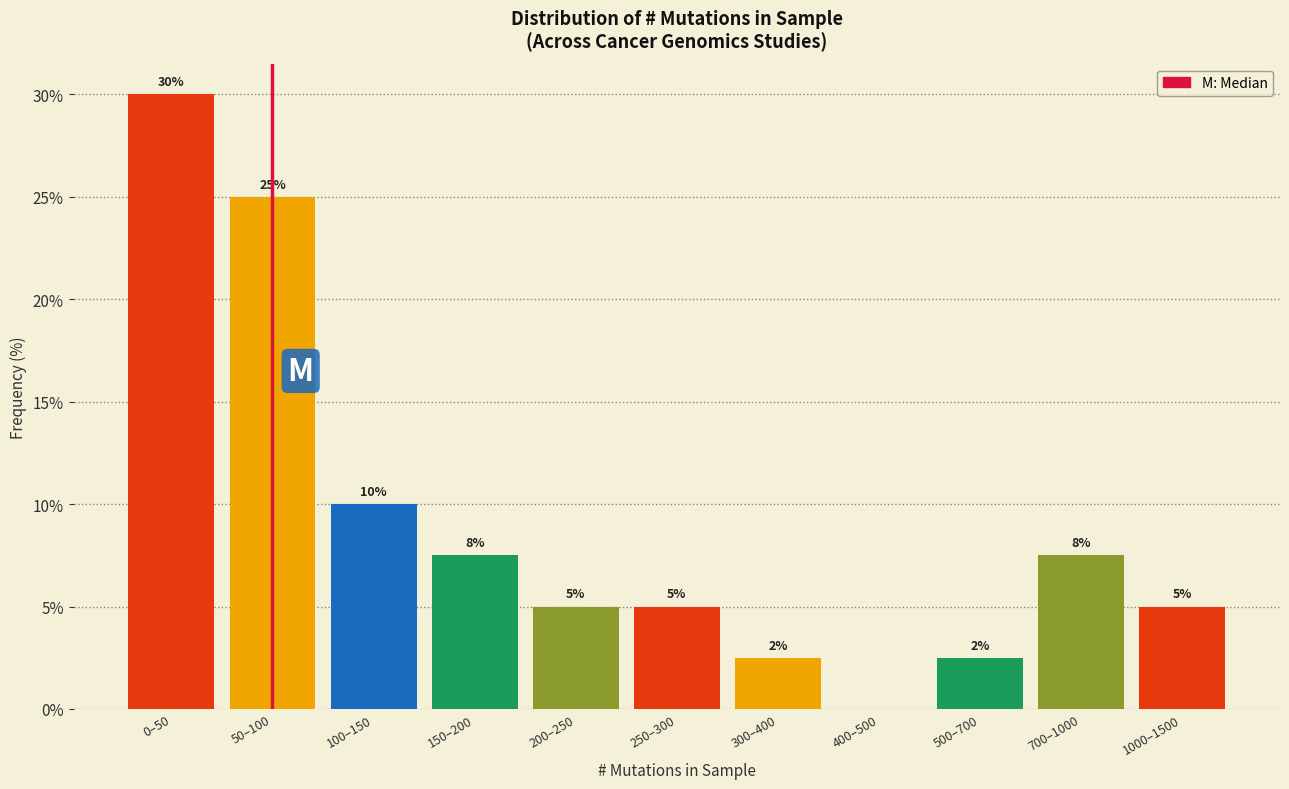

At which label does the data first exceed 5?

0–50